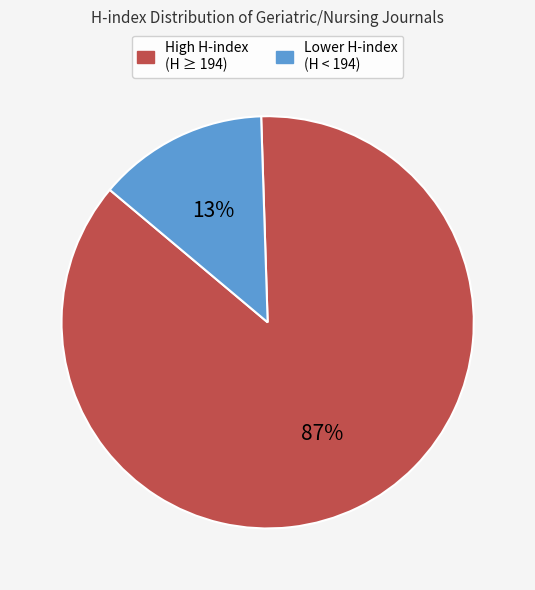

To the nearest percent, what is the average slice percentage?

50%